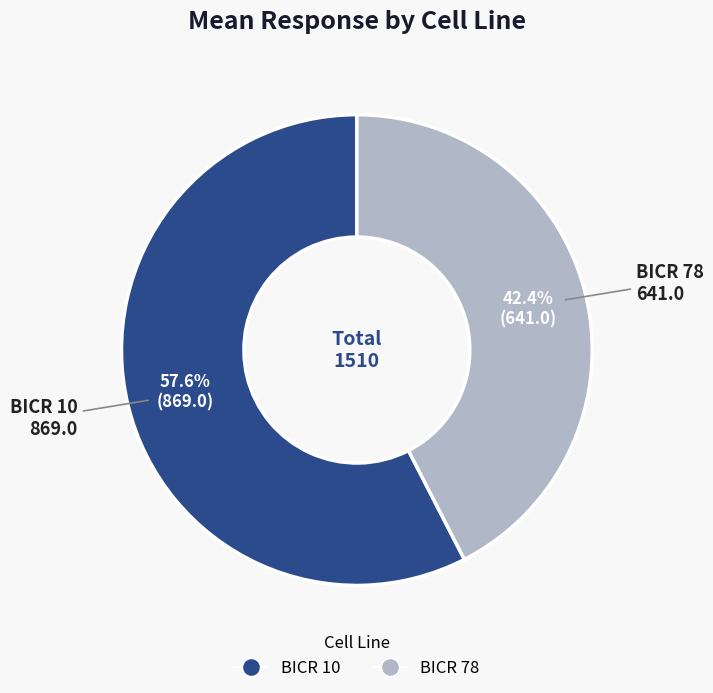

Is there a majority slice in this chart?

Yes